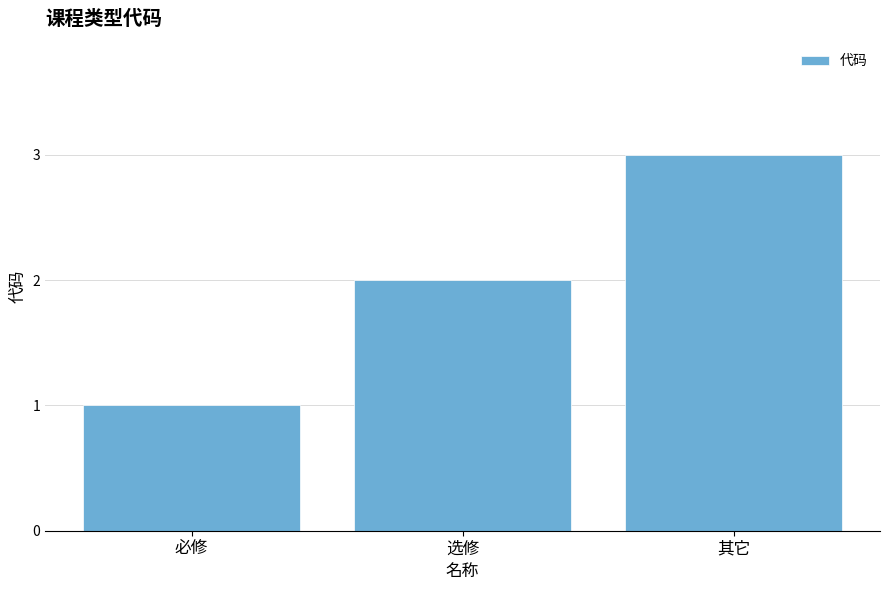

How many values are below 2?

1